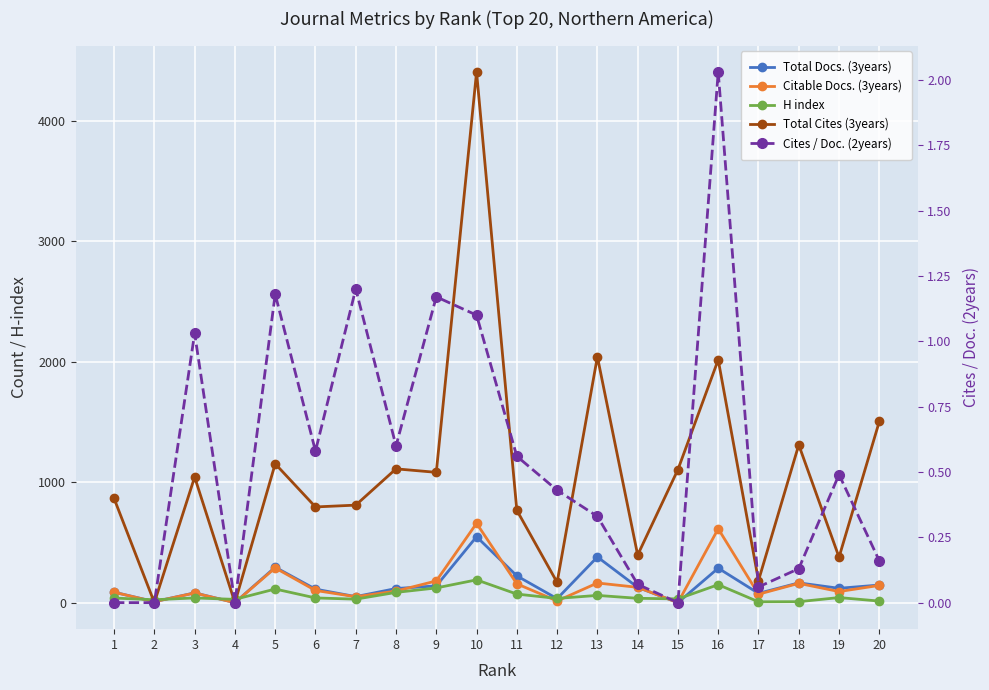

What is the value of the Total Cites (3years) point at the 8th from the left?

1110.0